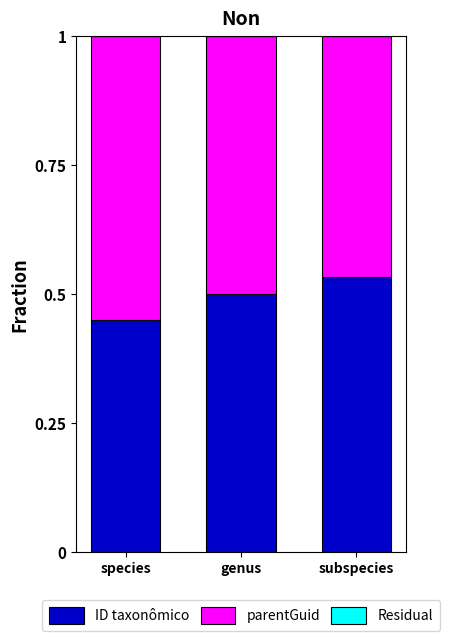

What is the total value across all series at genus?

1.0